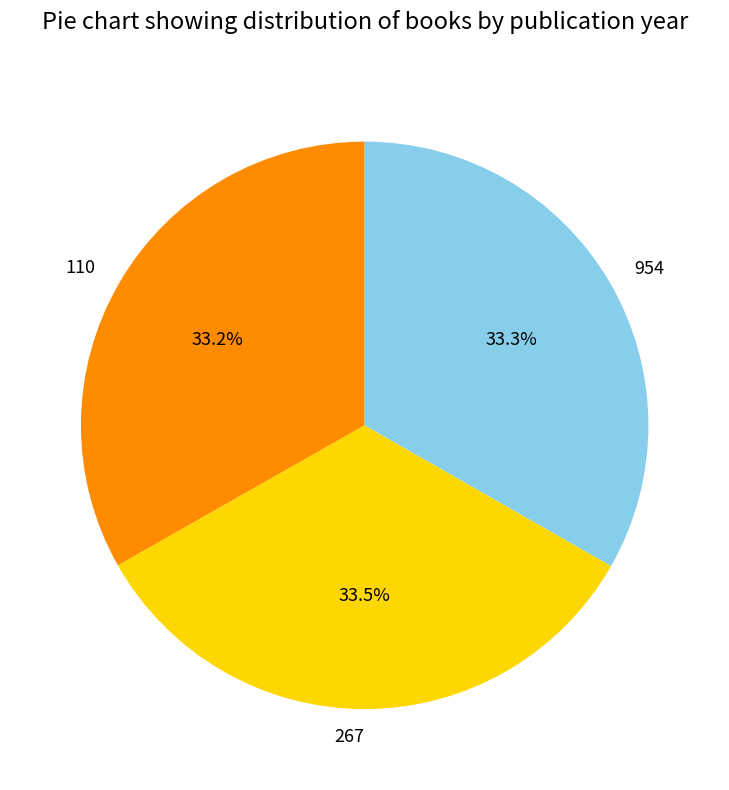

Approximately how many times larger is the value at 110 compared to 954?

1.0